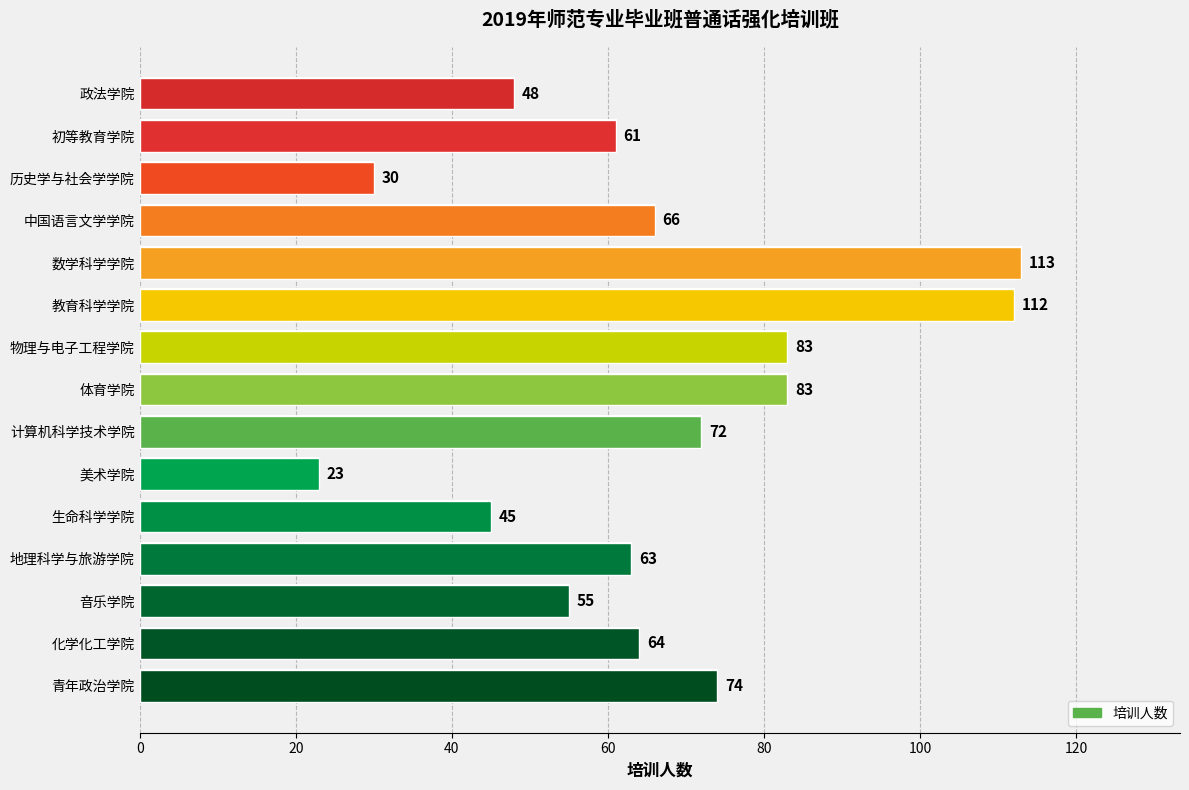

The chart shows a value of 55 at 体育学院. True or false?

False